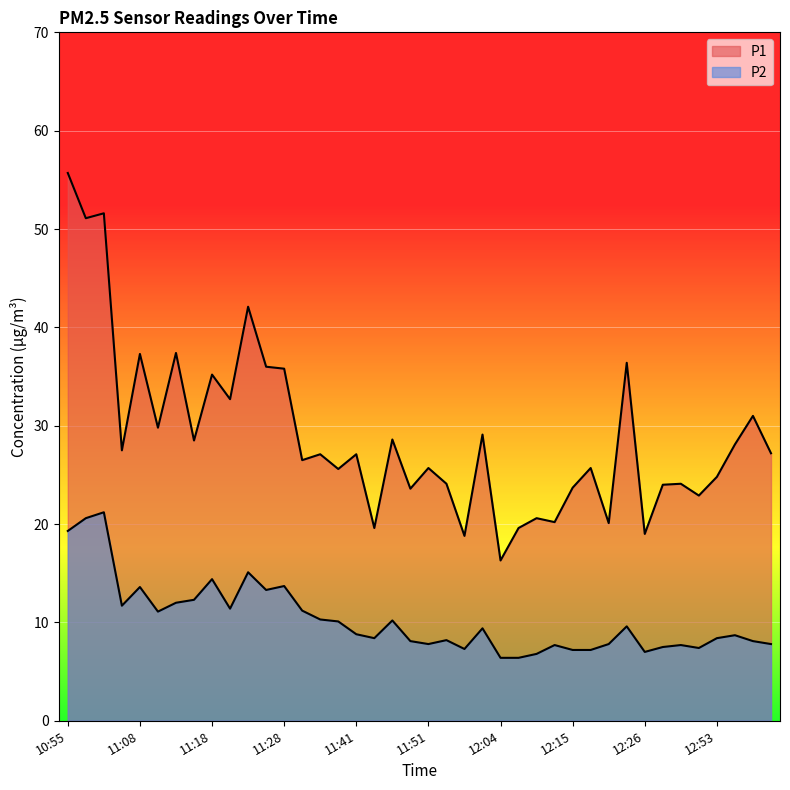

What is the difference between the P1 values at 11:23 and 11:46?

13.5